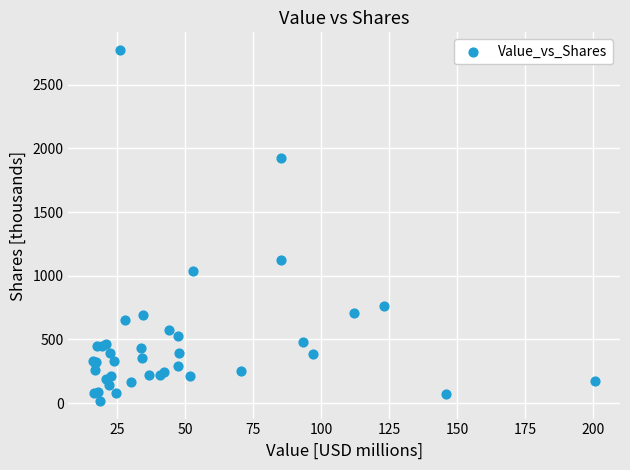

What Y value in the scatter plot is closest to 1394?

1121.0